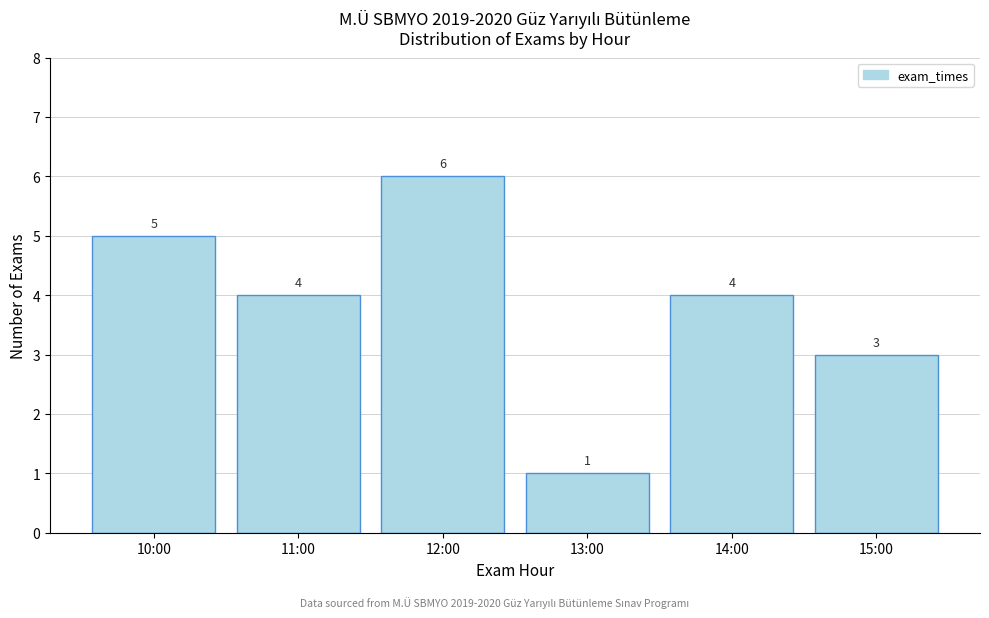

Reading left to right, transcribe all the data shown in this chart.

5	4	6	1	4	3